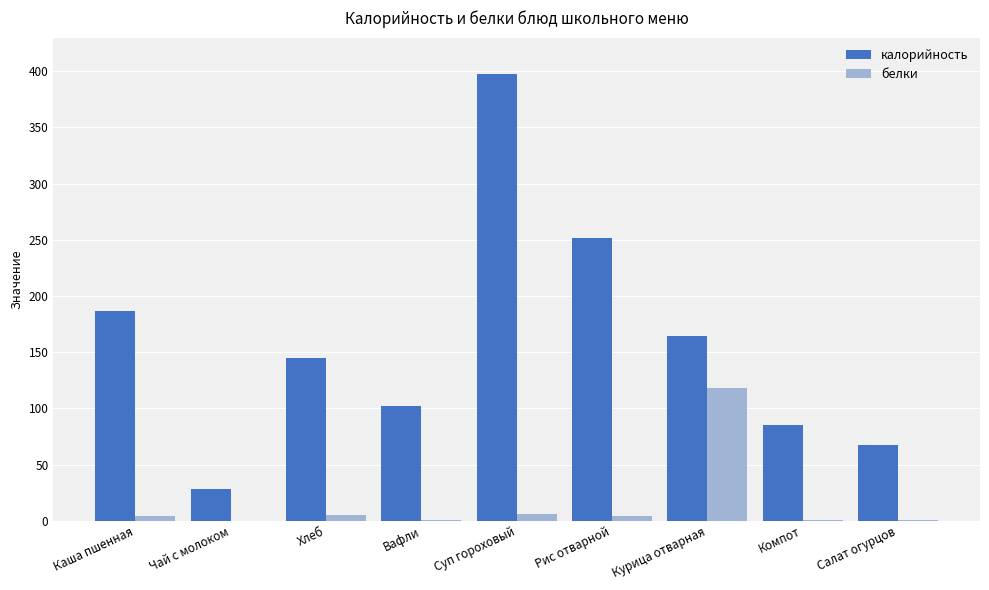

The value of калорийность at Хлеб is 198.0. True or false?

False